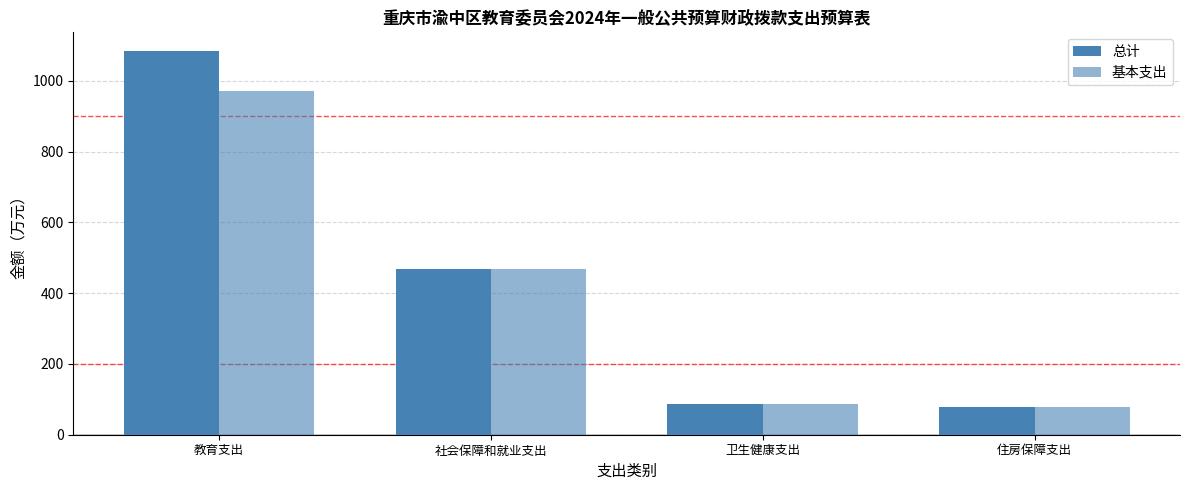

Does the chart contain stacked bars?

No